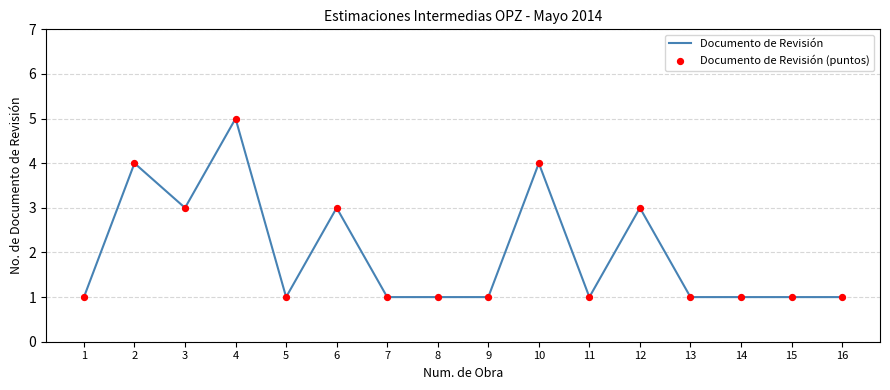

Which category has the highest value across all series?

4